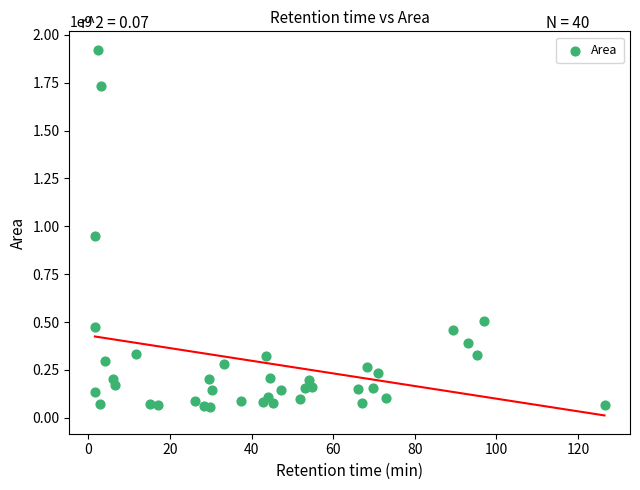

What is the range of Y values (max minus min)?

1865090670